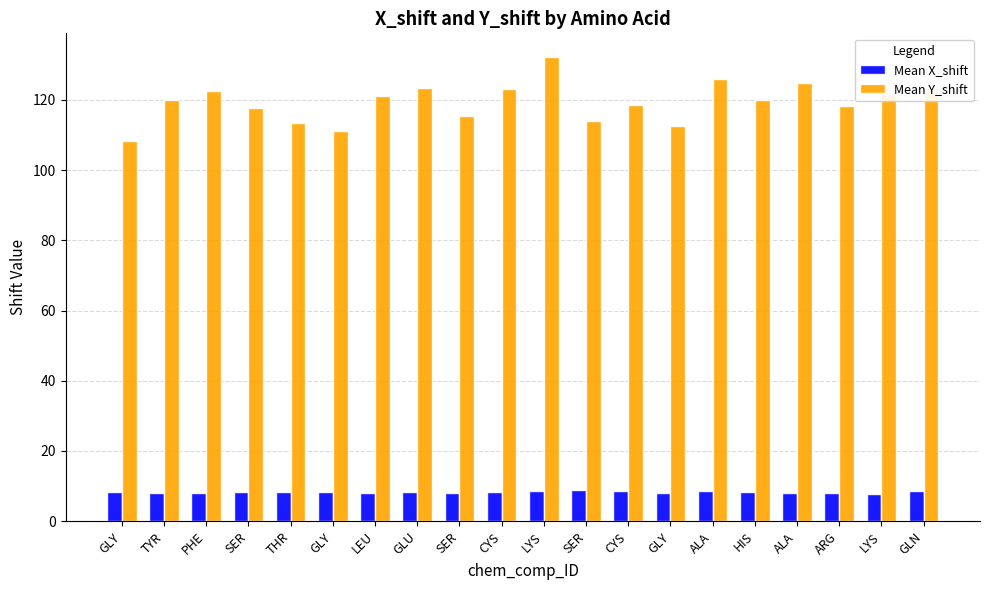

What is the label of the 9th bar from the left?

SER